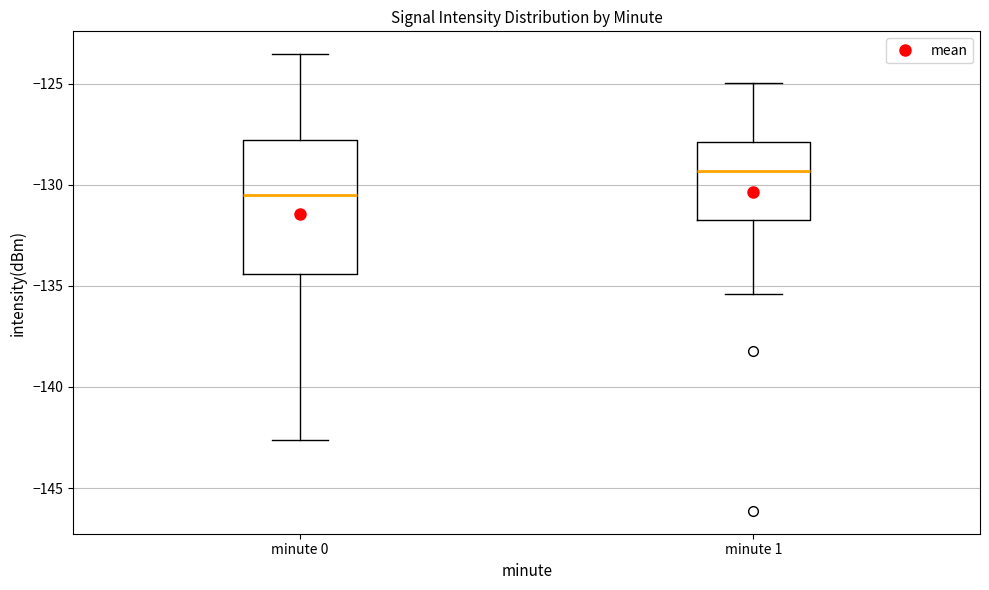

Reading left to right, transcribe this box plot: for each box, give where its median line is, the range the box spans, and where its two whiskers end, as read against the y-axis. The values are not printed on the chart, so give them approximately, as read against the axis.

minute 0: median -130.5, box -134.5 to -128.0, whiskers -142.5 to -123.5
minute 1: median -129.5, box -131.5 to -128.0, whiskers -135.5 to -125.0